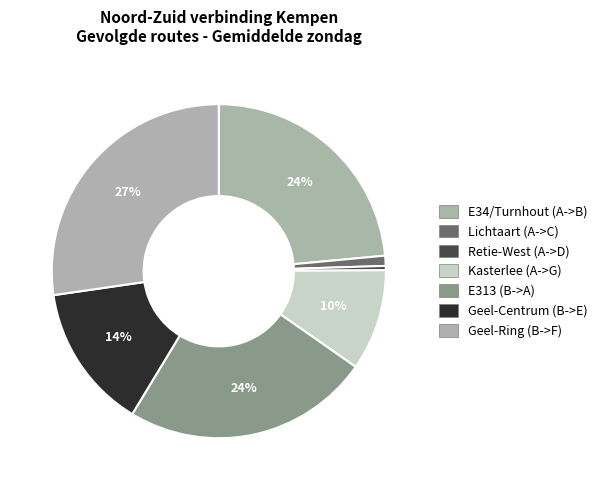

Between Retie-West (A->D) and Geel-Ring (B->F), which is larger?

Geel-Ring (B->F)